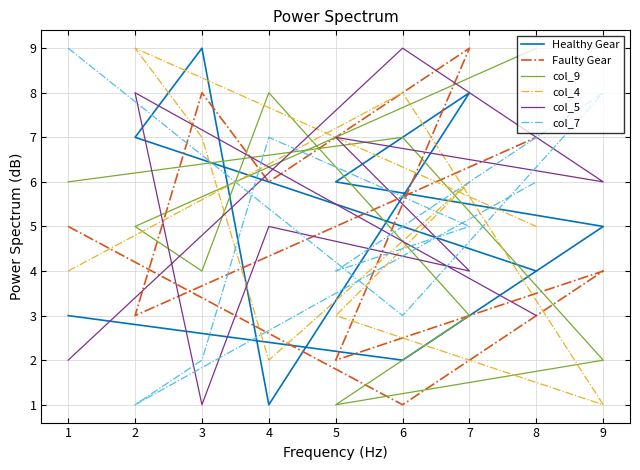

Which category has the highest value in the col_9 series?

8